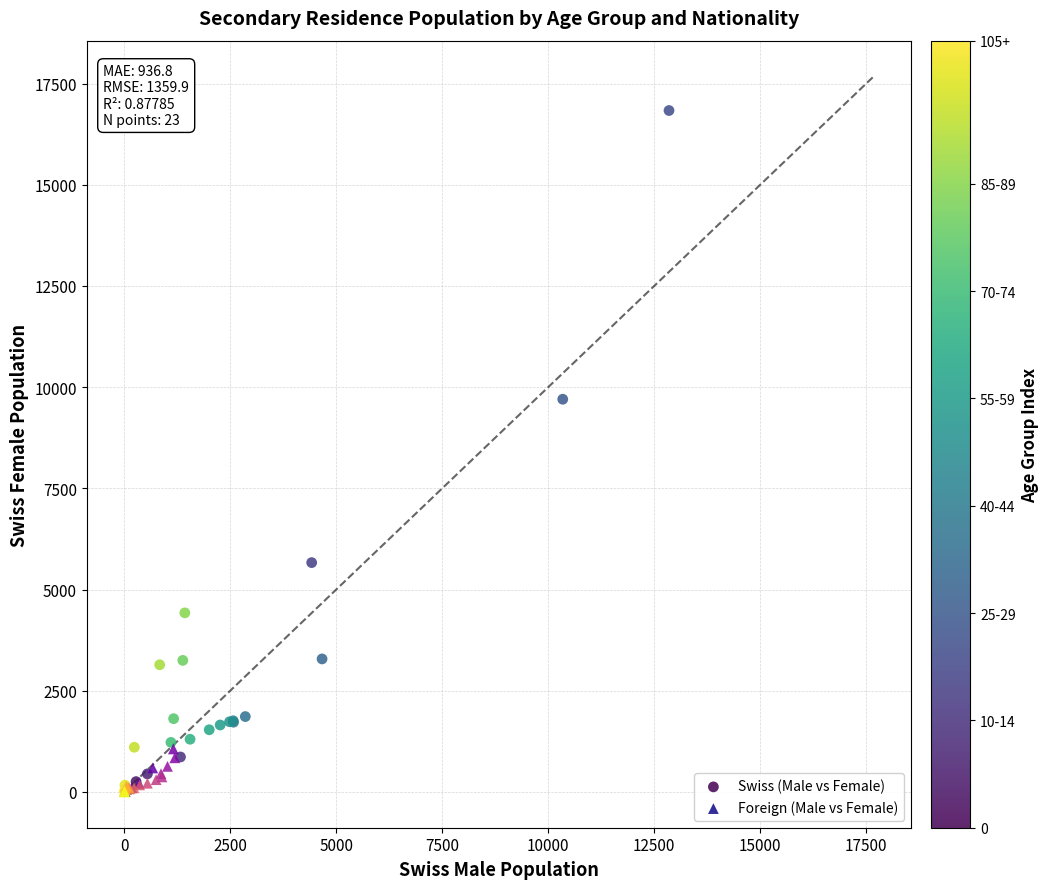

Which series contains the highest Y value?

Swiss (Male vs Female)